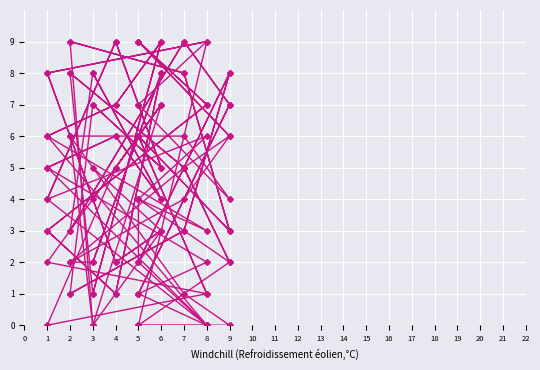

Which category has the highest value across all series?

4